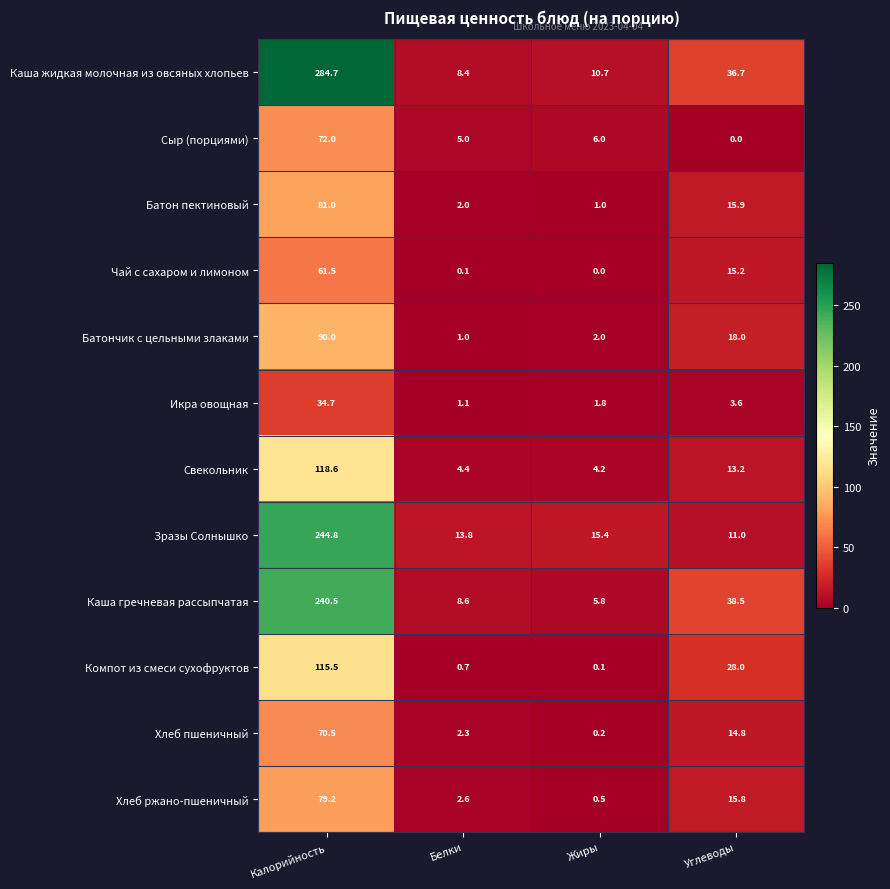

Which series has the largest total across all categories?

Каша жидкая молочная из овсяных хлопьев